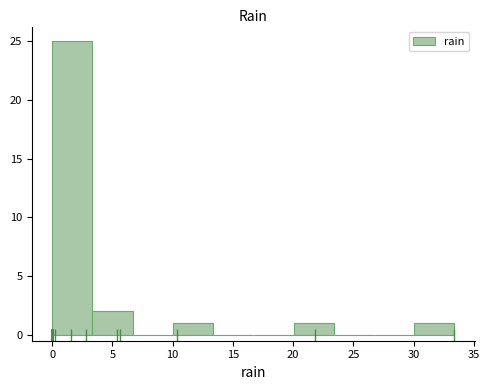

What is the height of the bar covering 10.0 to 13.5 on the x-axis? Neither the bar edges nor the heights are printed on the chart, so give them approximately, as read against the axes.

1